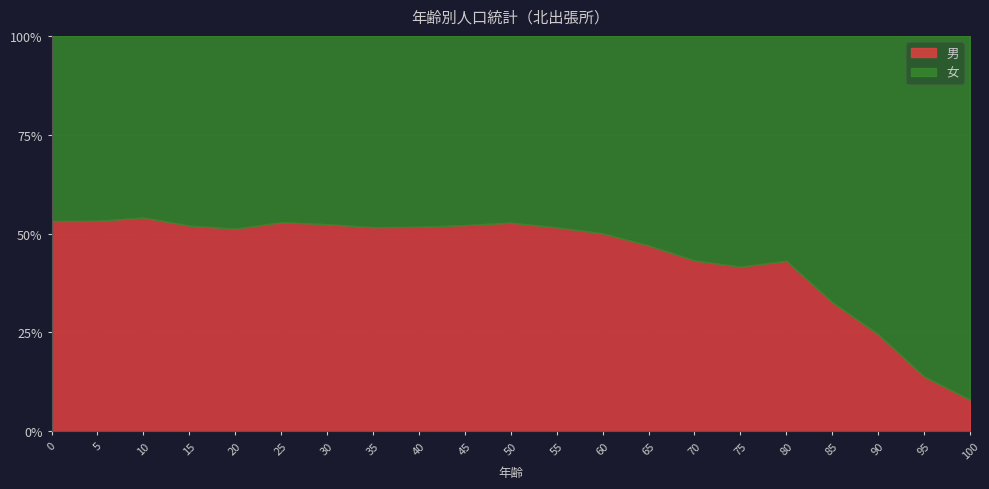

What is the sum of all 合計 values?

24938